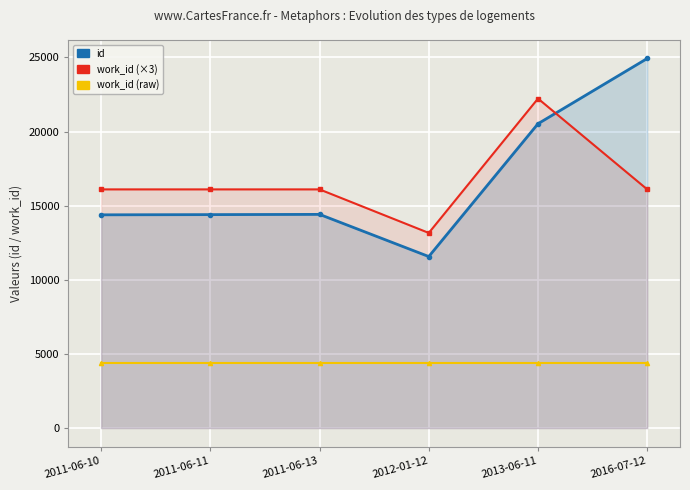

Which has a higher value, 2011-06-10 or 2011-06-11?

2011-06-11